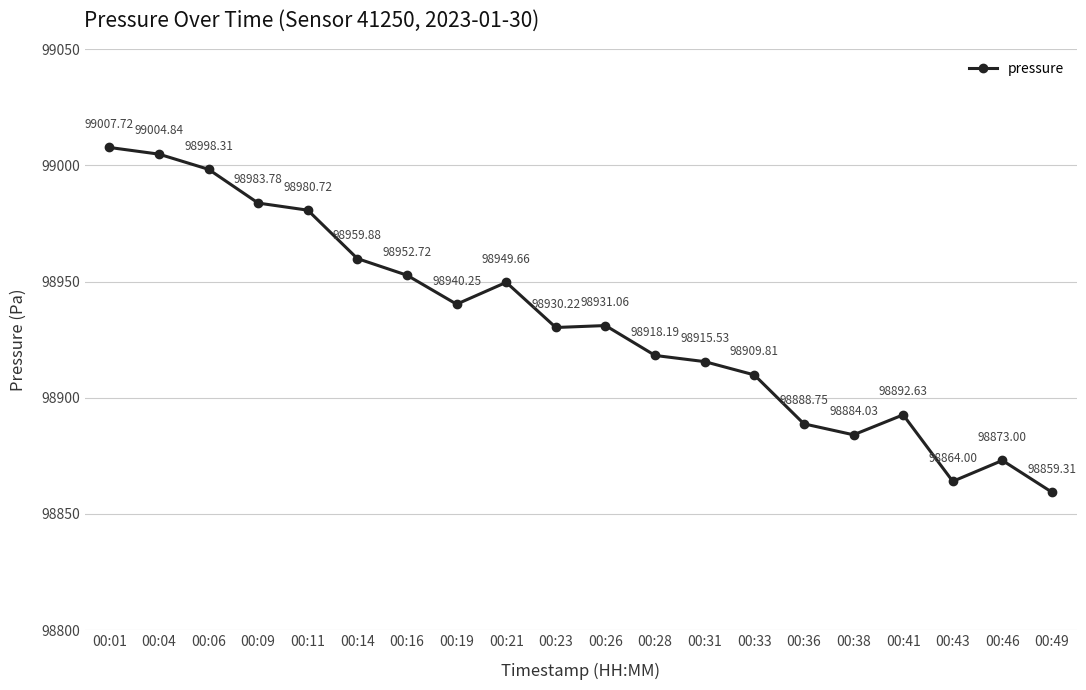

Approximately how many times larger is the value at 00:41 compared to 00:28?

1.0